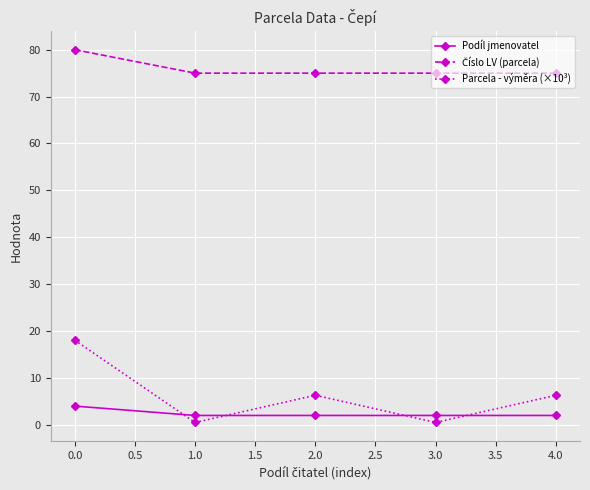

What is the sum of the Parcela - výměra (×10³) values at 0.0 and 1.0?

18.6